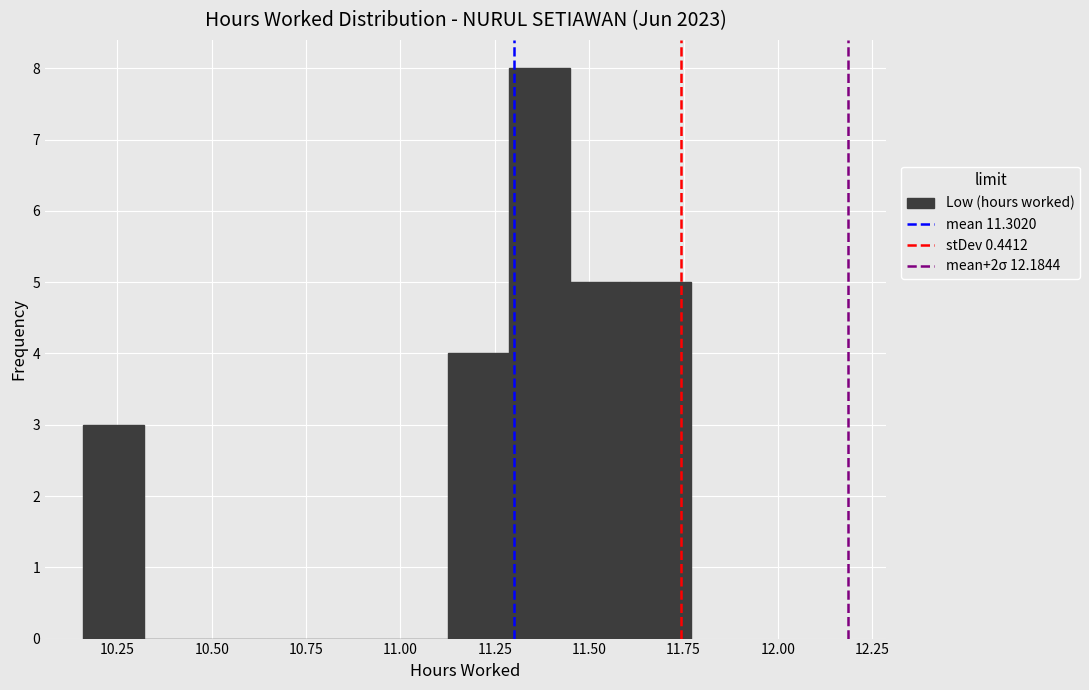

Read against the x-axis, roughly where is the centre of the tallest bar?

11.35